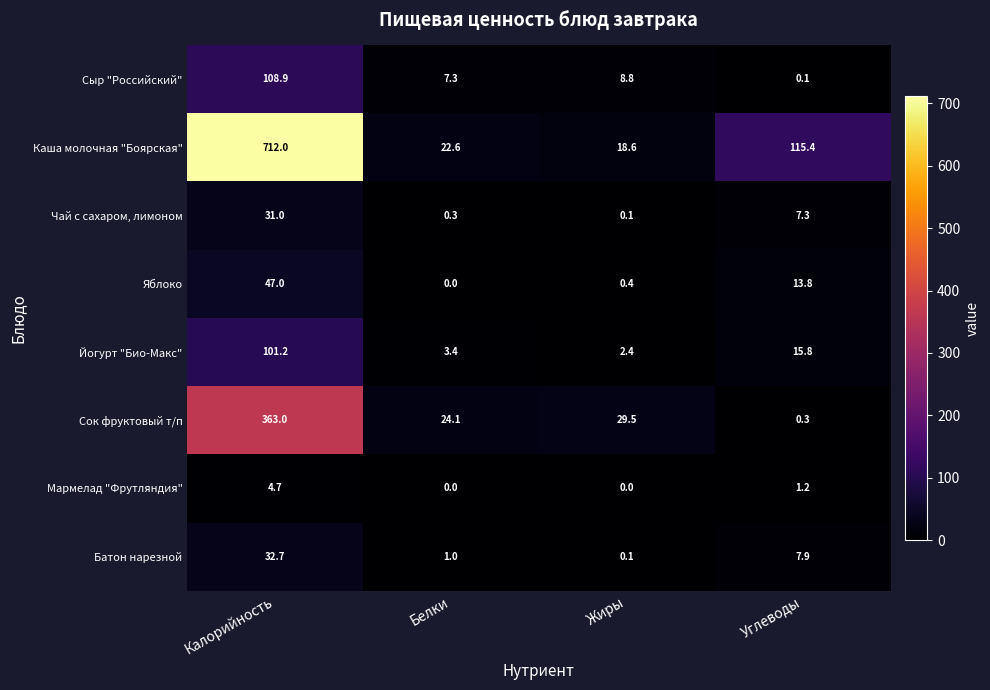

List the series in order of their peak value, highest first.

Каша молочная "Боярская", Сок фруктовый т/п, Сыр "Российский", Йогурт "Био-Макс", Яблоко, Батон нарезной, Чай с сахаром, лимоном, Мармелад "Фрутляндия"